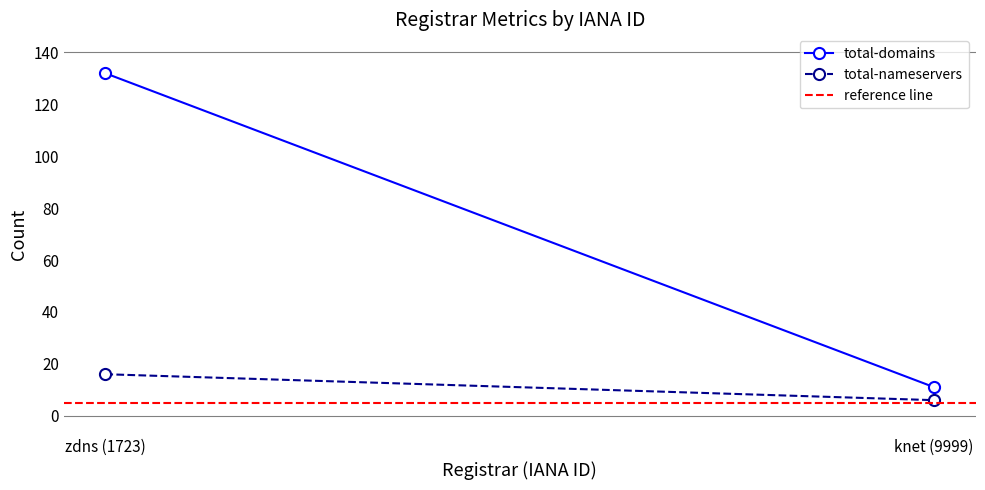

What is the sum of the reference line values at knet (9999) and zdns (1723)?

10